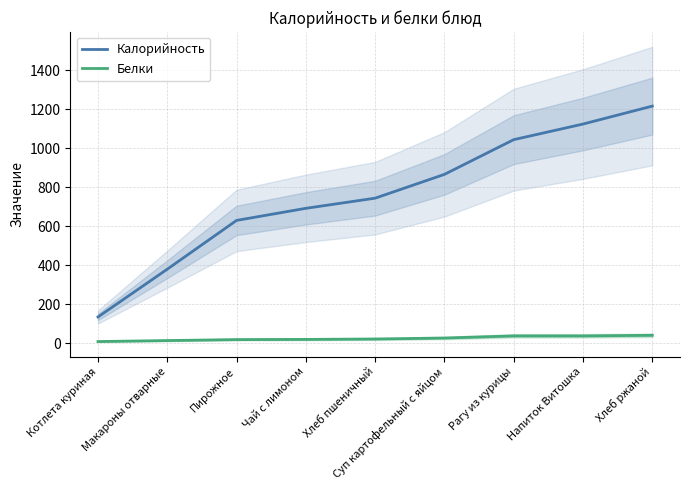

Between Пирожное and Хлеб пшеничный, which series saw the biggest shift?

Калорийность